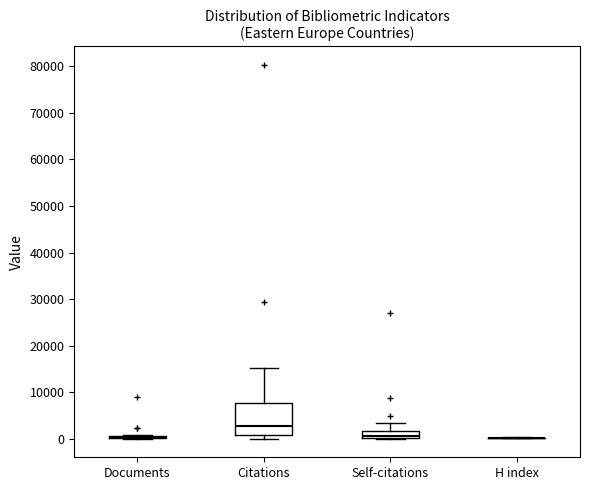

Which box is the tallest, from its lower edge to its upper edge?

Citations